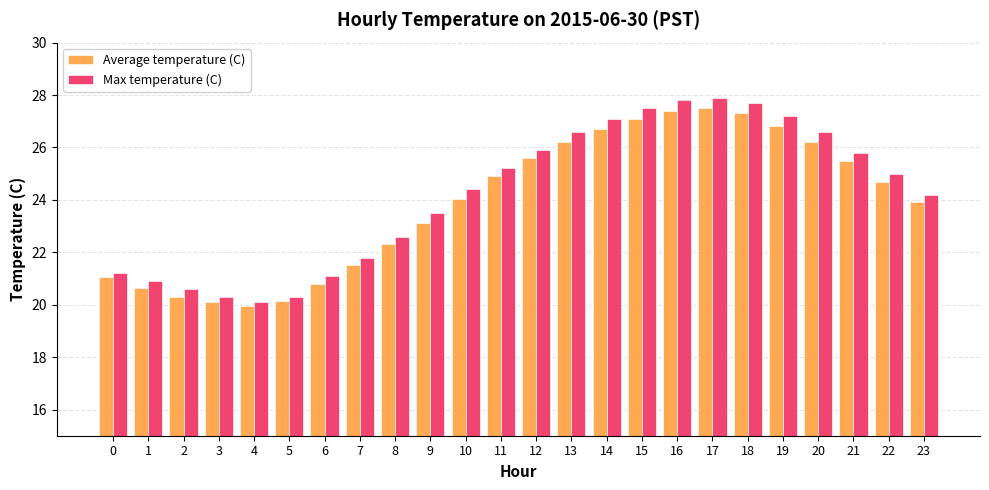

What is the difference between the Max temperature (C) values at 2 and 3?

0.3